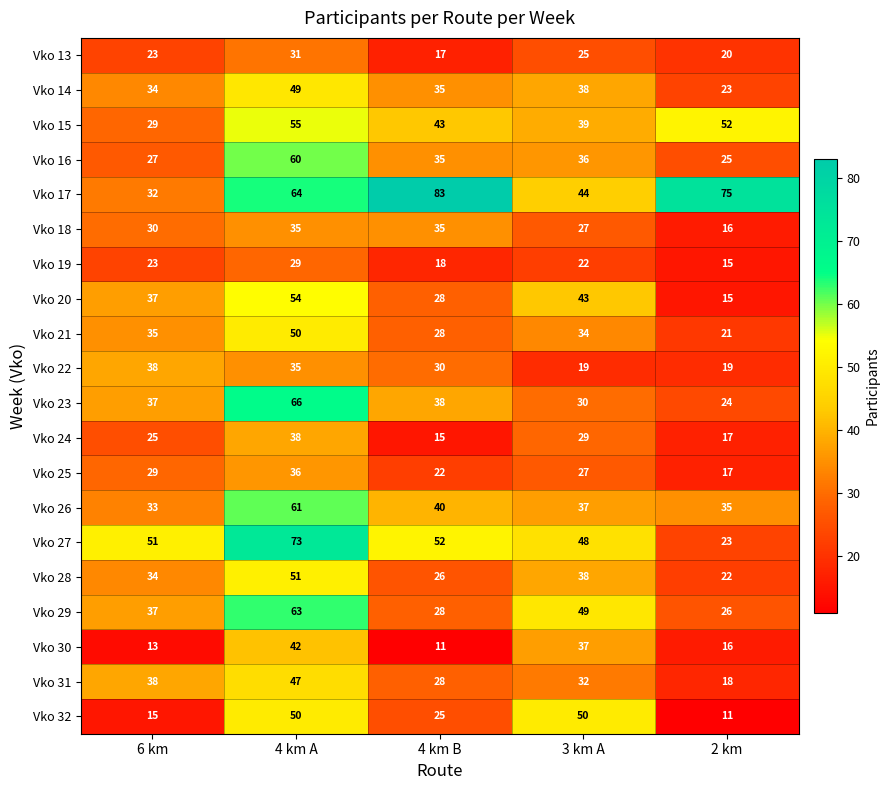

Is it true that Vko 29 equals 9 at 4 km B?

False